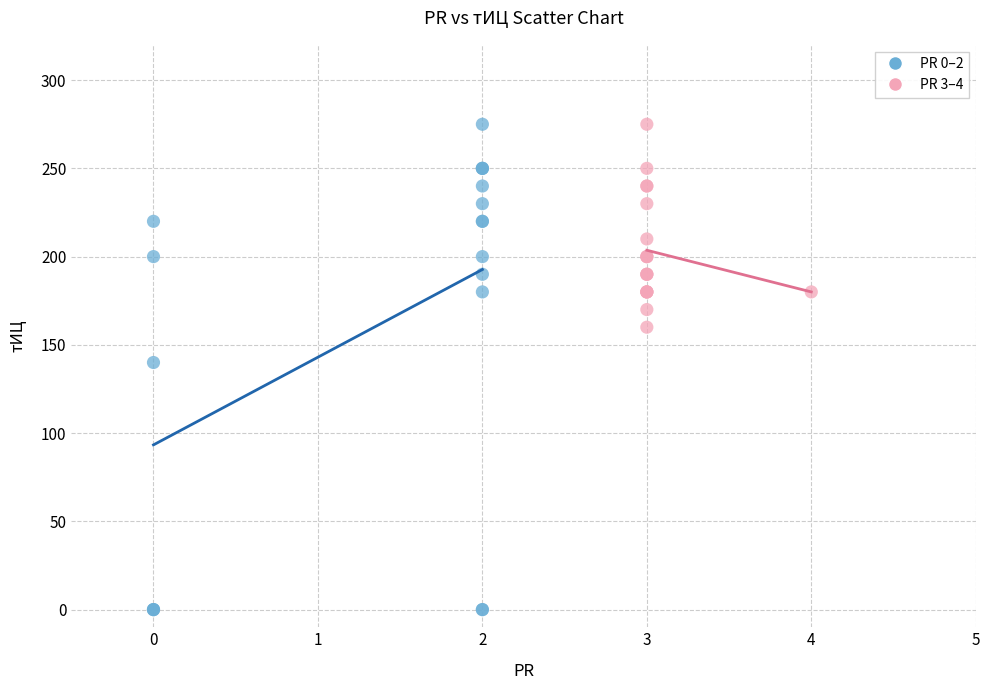

Which series reaches the minimum Y coordinate?

PR 0–2